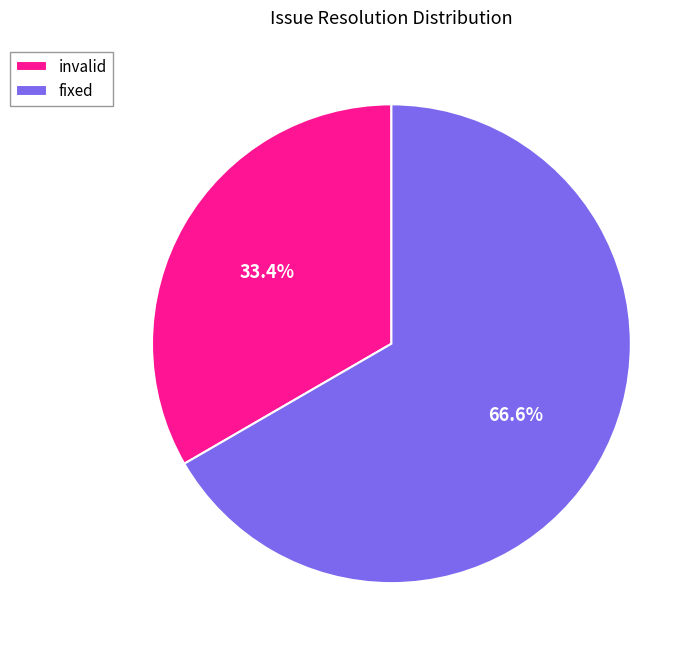

How many segments does this pie chart have?

2